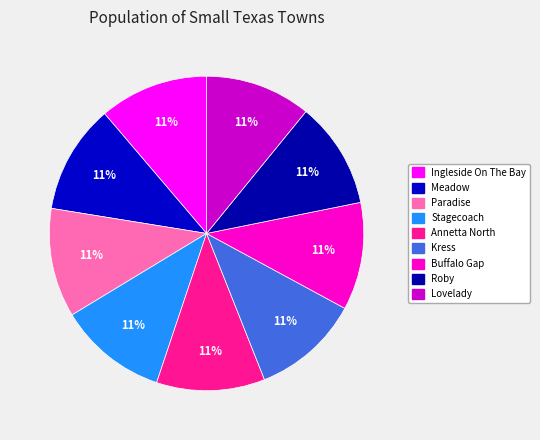

Combined, do Buffalo Gap and Annetta North account for over 50%?

No